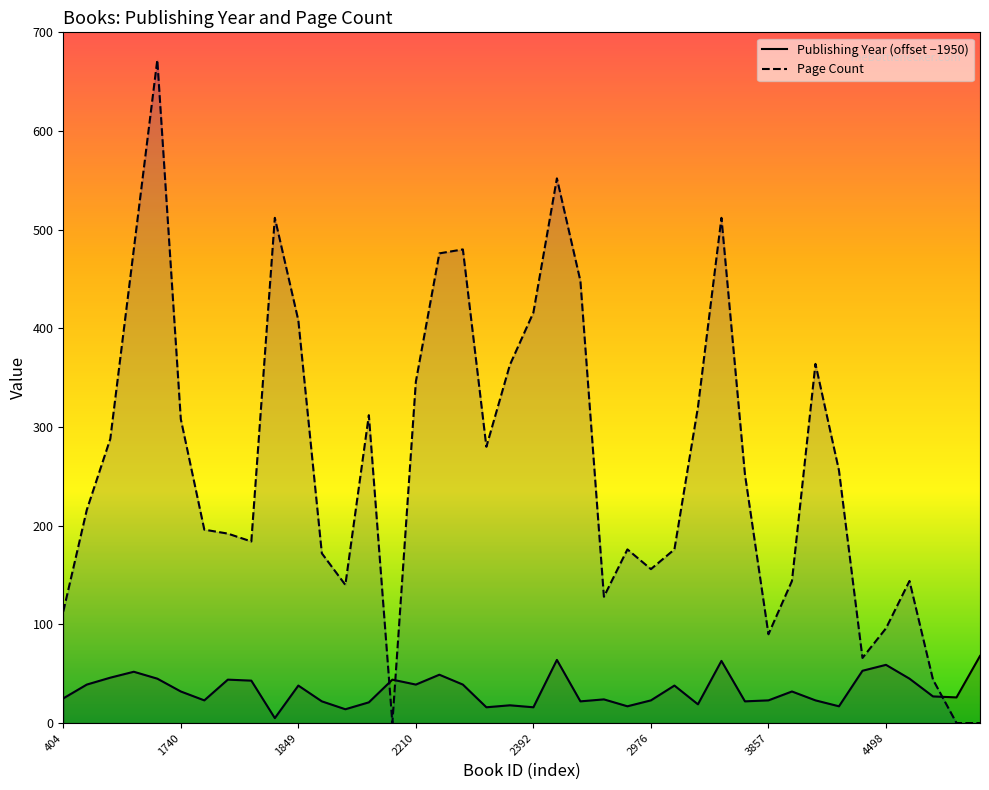

How many intersections are there between publishingYear and pageCount?

3